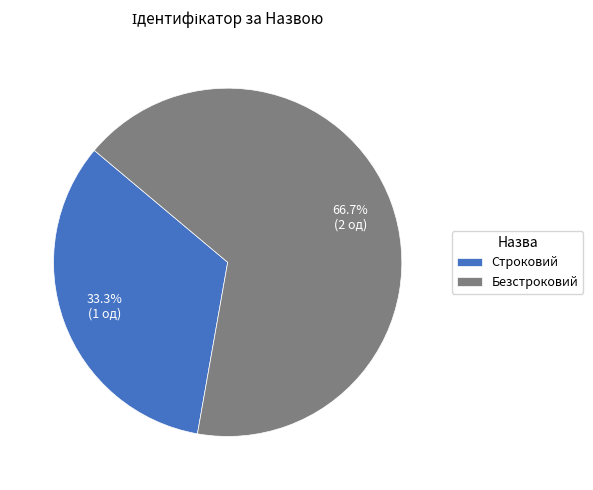

How many slices are in this pie chart?

2